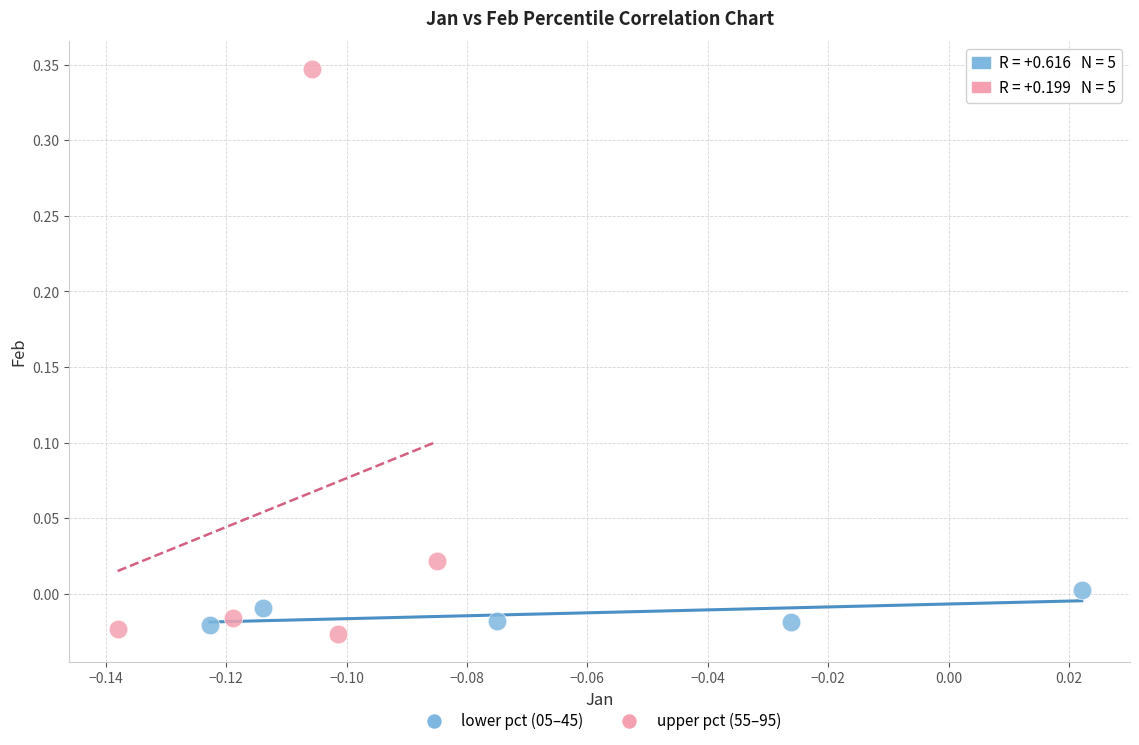

Which series reaches the maximum Y coordinate?

upper pct (55–95)